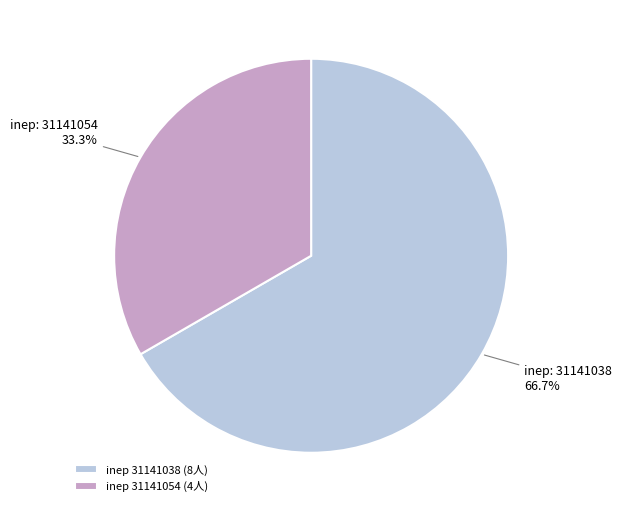

What is the ratio of the value at inep 31141054 (4人) to the value at inep 31141038 (8人)?

0.5